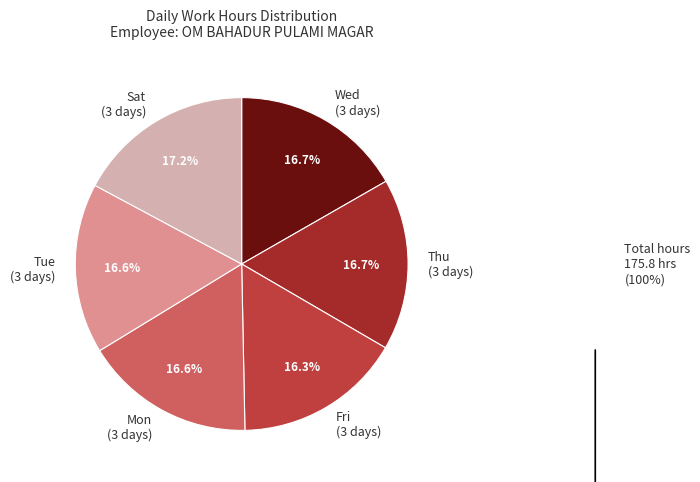

Combined, what portion of the pie is Wed (3 days) and Tue (3 days)?

33.3%